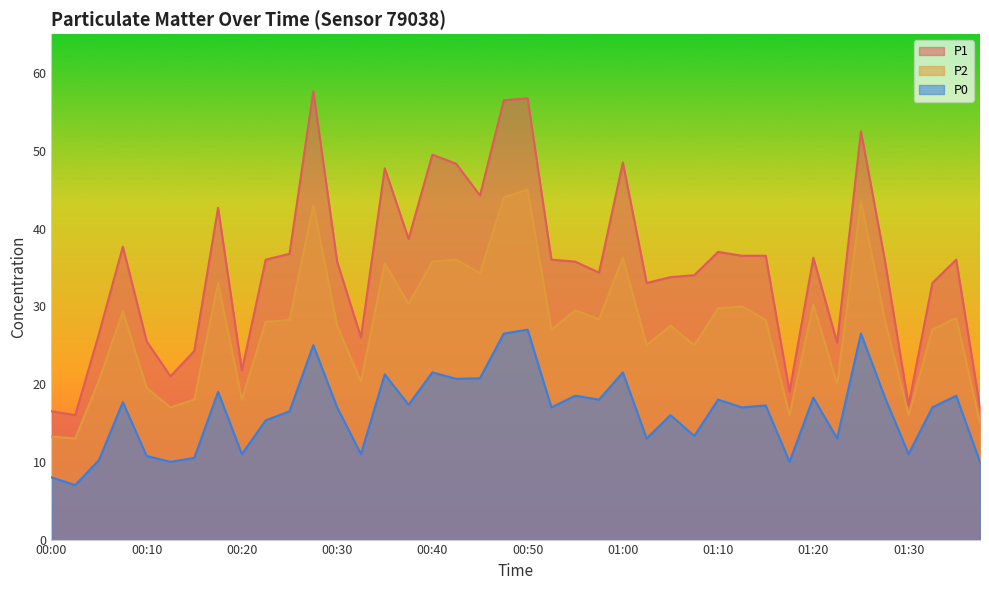

True or false: P1 and P0 intersect in this chart.

False